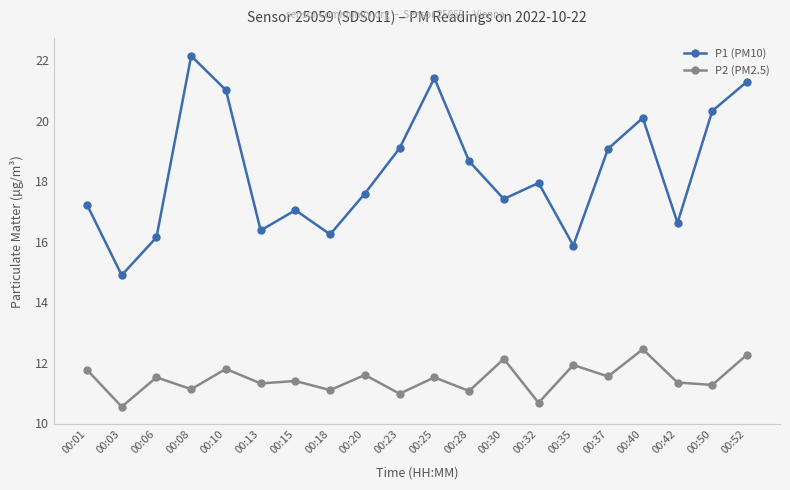

What is the difference between the highest and lowest values at 00:13?

5.1